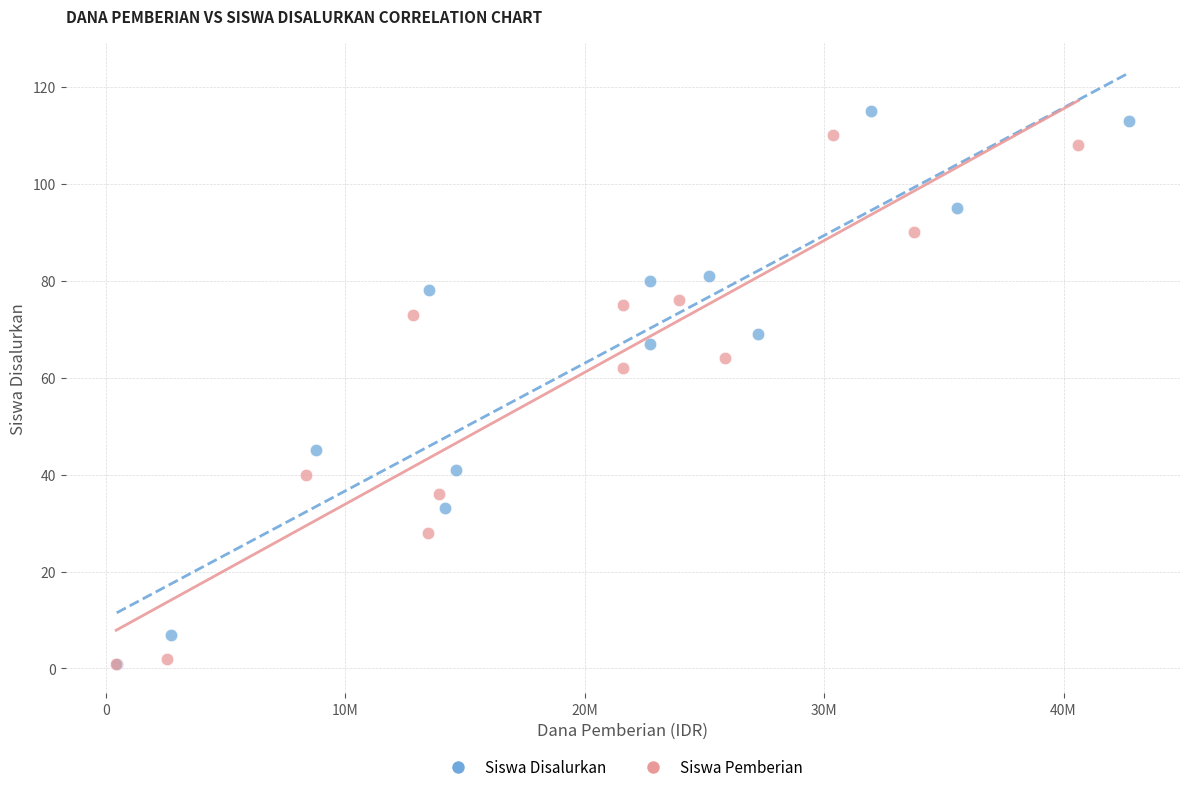

Which series has the widest spread of Y values?

Siswa Disalurkan